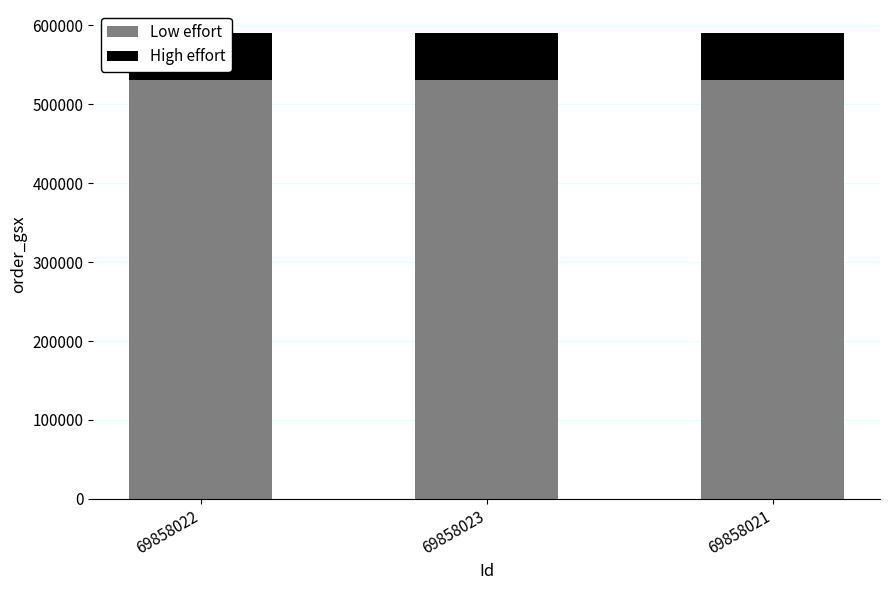

Rank the series by their maximum value, from lowest to highest.

High effort, Low effort